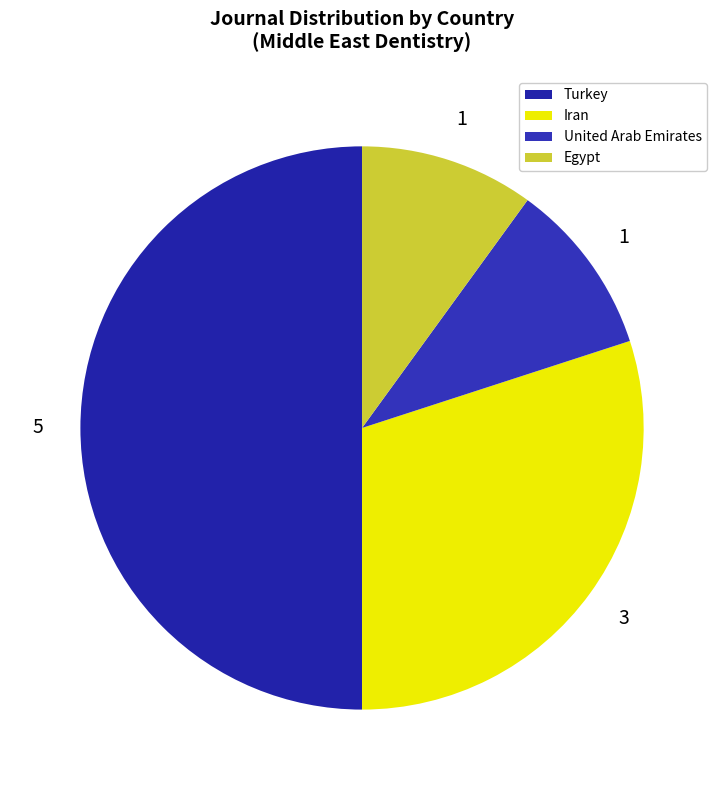

How many slices are in this pie chart?

4